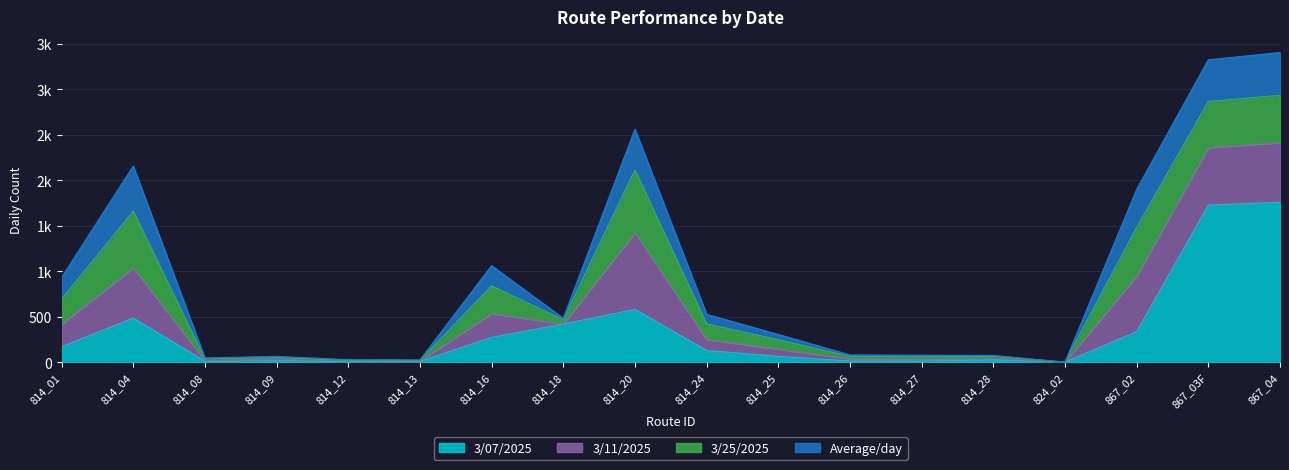

What is the label of the 2nd point from the right?

867_03F